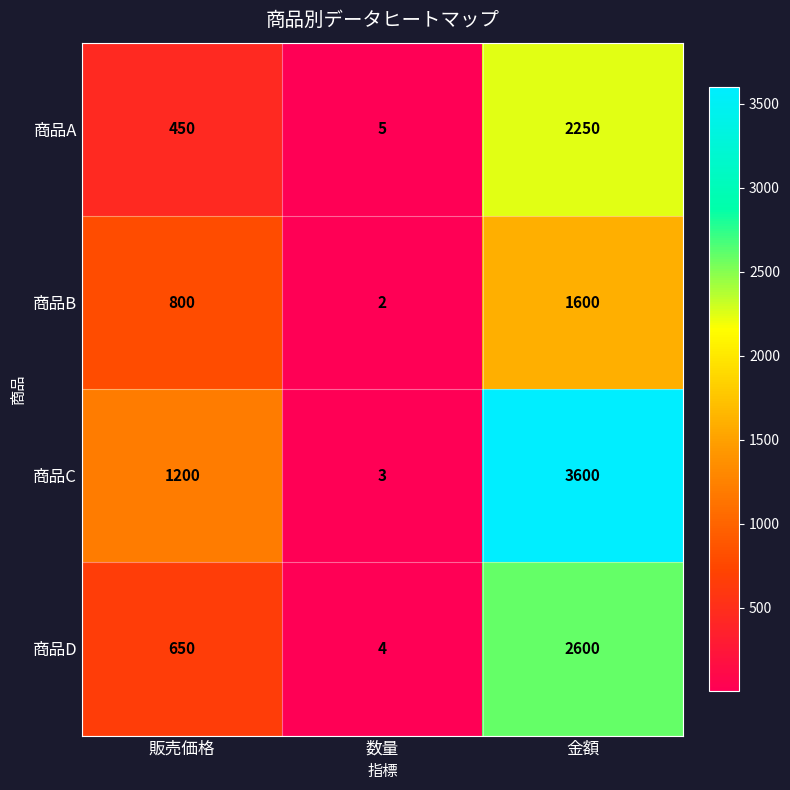

How many 商品C values are between 3 and 3600?

3